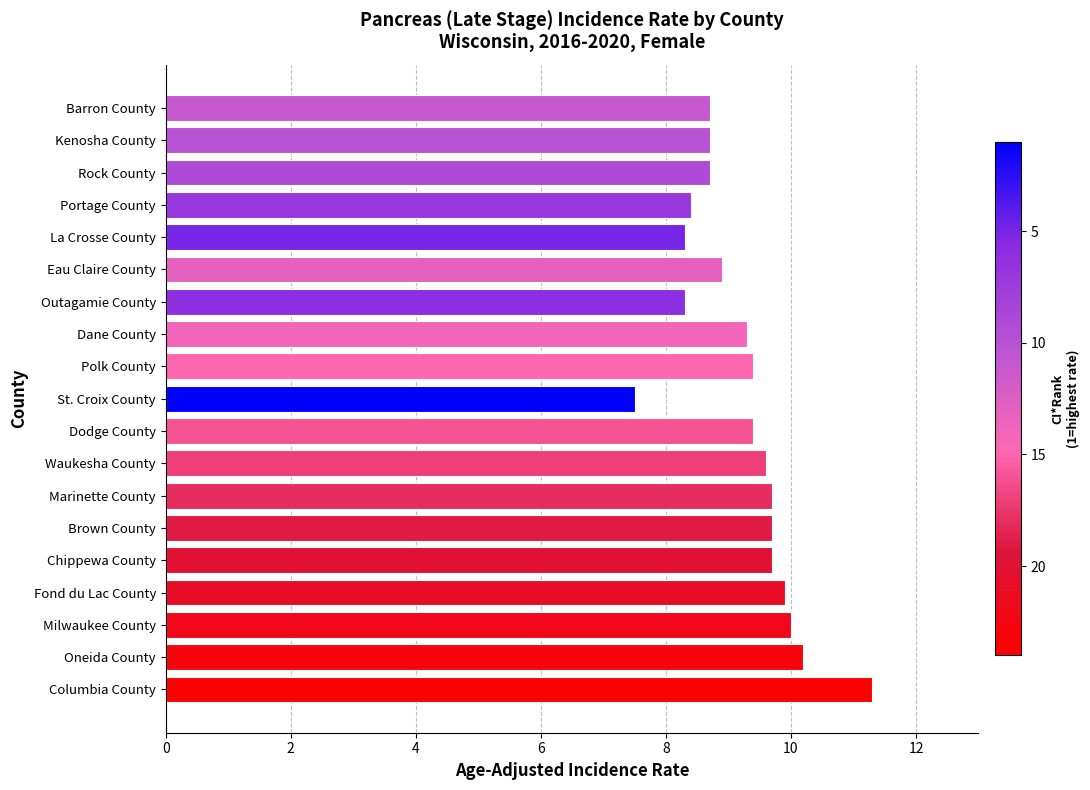

Reading bottom to top, transcribe all the data shown in this chart.

11.3	10.2	10.0	9.9	9.7	9.7	9.7	9.6	9.4	7.5	9.4	9.3	8.3	8.9	8.3	8.4	8.7	8.7	8.7